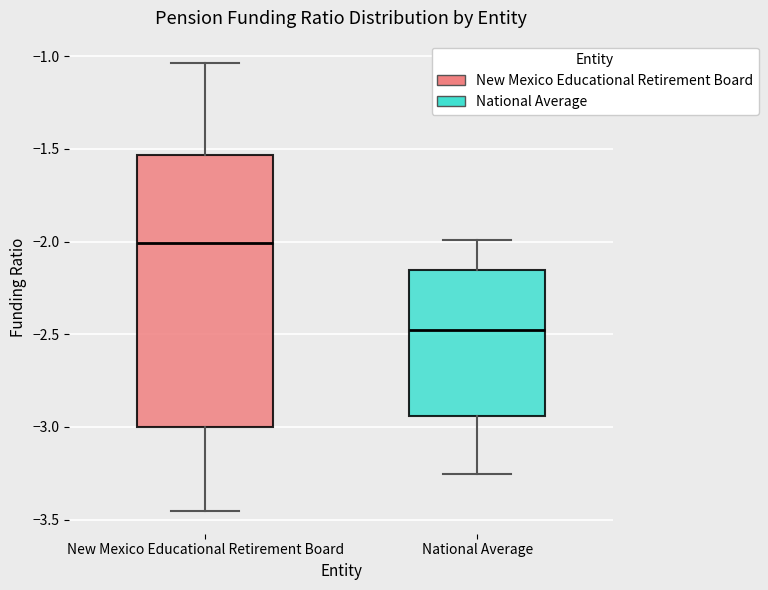

Which box's median line is the highest?

New Mexico Educational Retirement Board